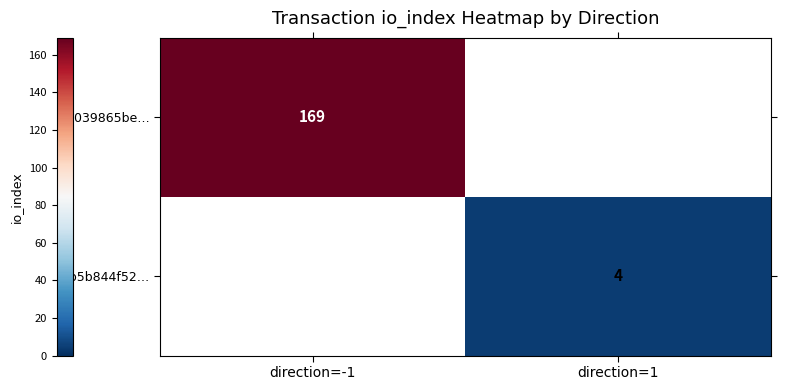

True or false: 2b5b844f52… has a value of 7 at direction=1.

False